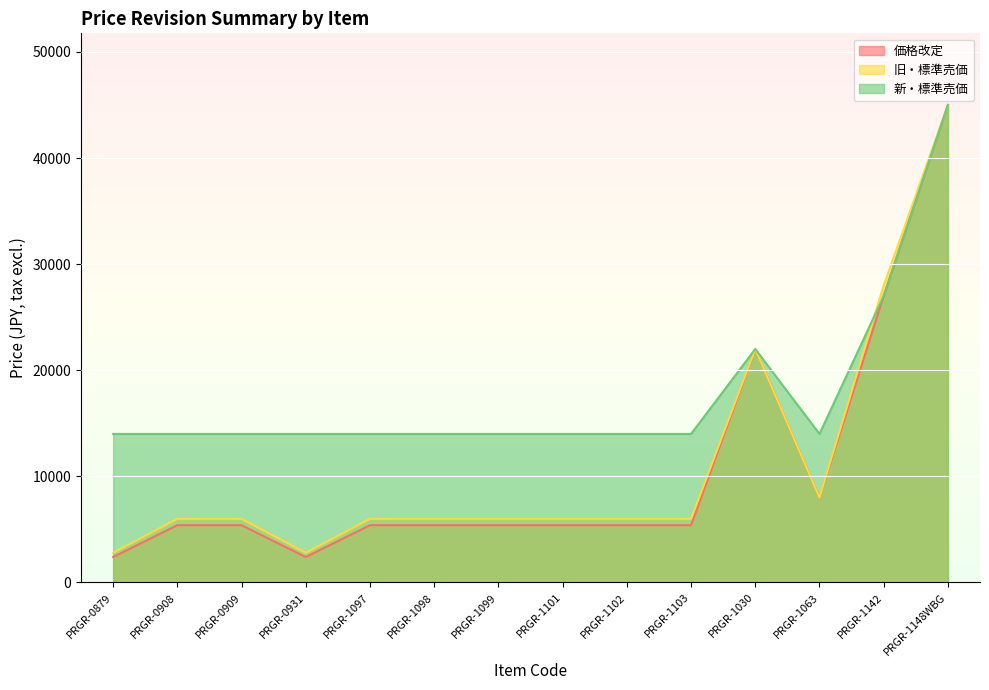

What is the minimum value shown in the chart?

2400